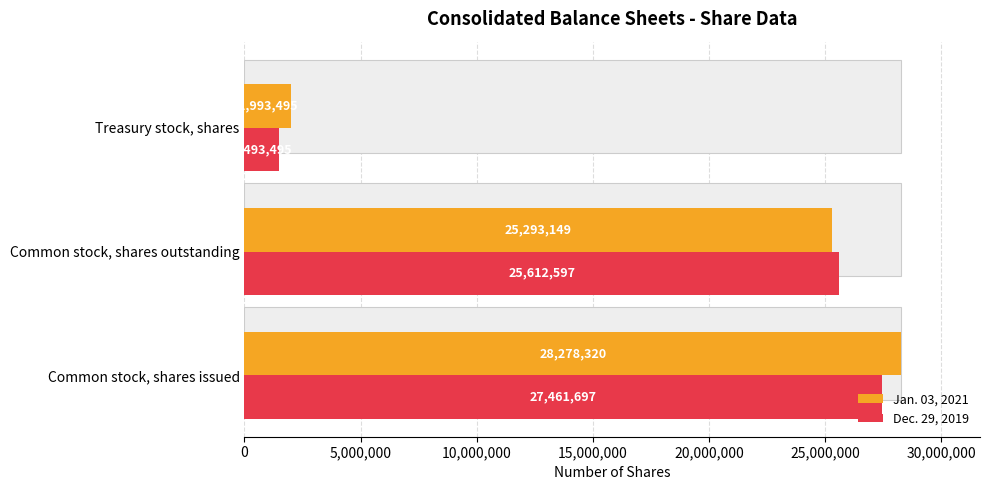

Which series changed the most between Common stock, shares issued and Common stock, shares outstanding?

Jan. 03, 2021